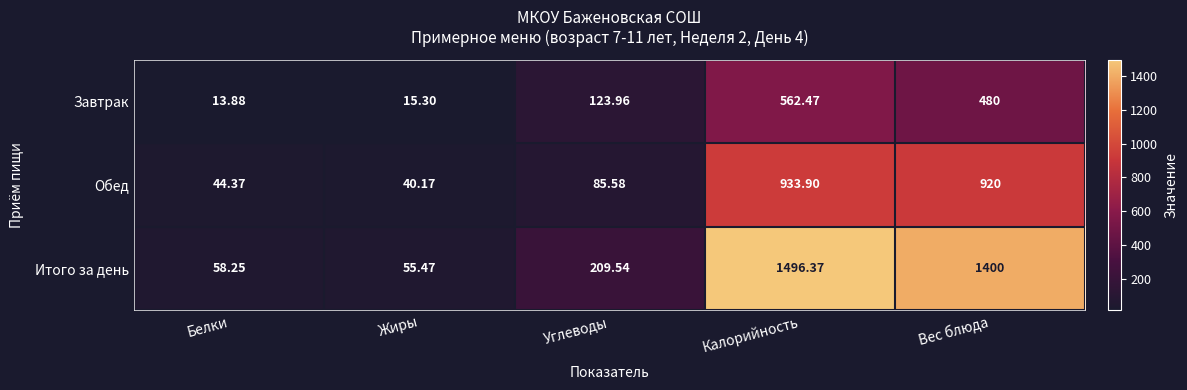

Between Белки and Вес блюда, which series saw the biggest shift?

Итого за день